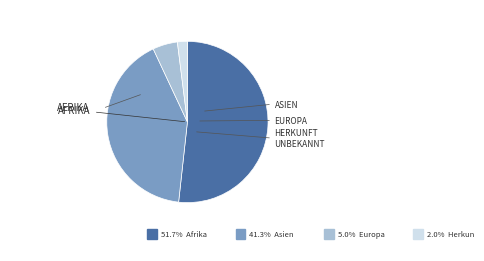

How many slices are in this pie chart?

4